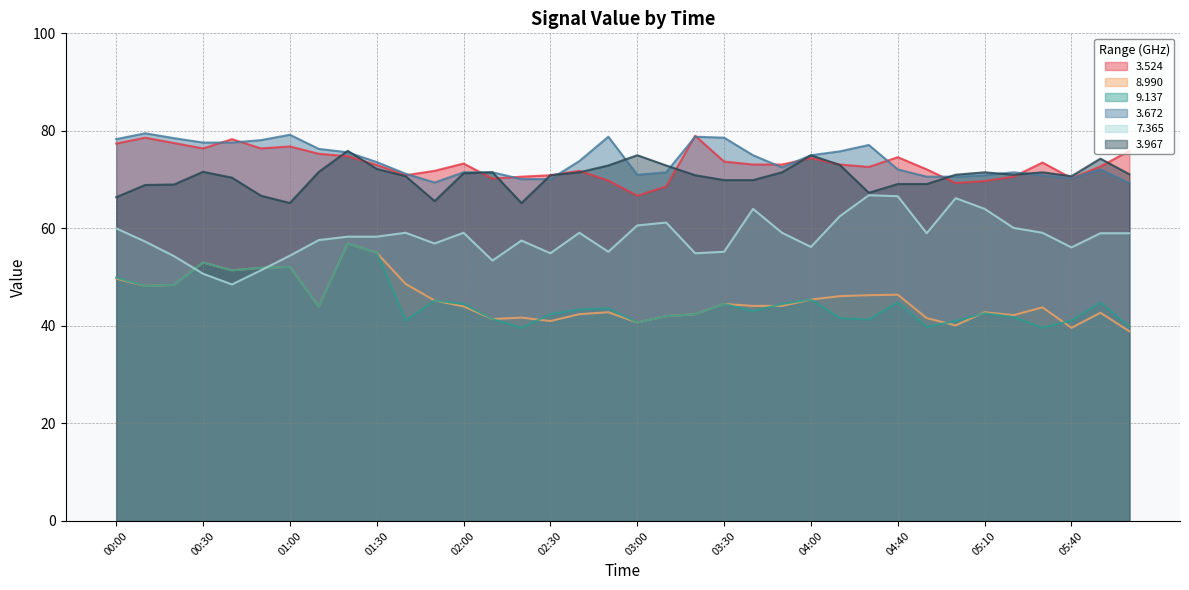

The value of 3.524 at 03:00 is 96.5. True or false?

False